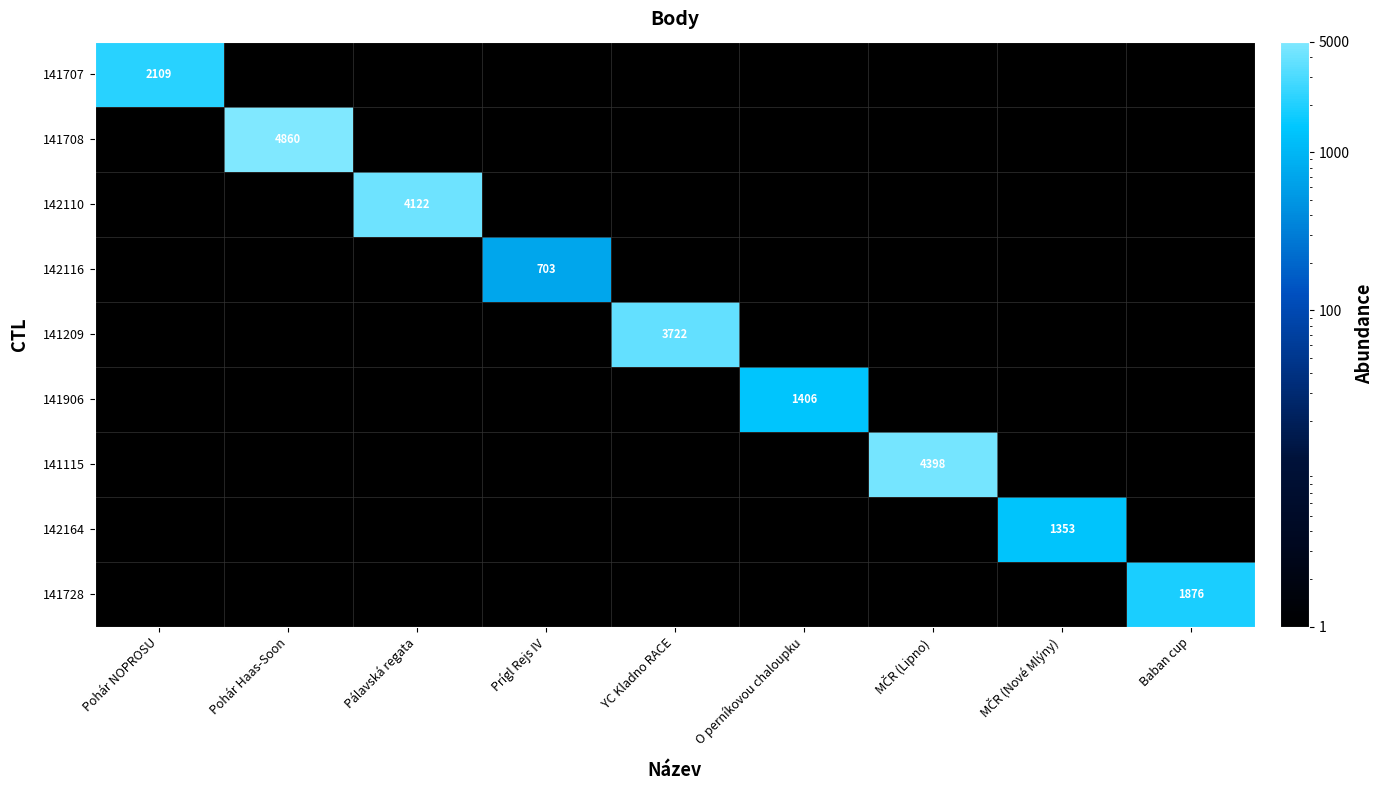

Which has a higher value, MČR (Nové Mlýny) or Pálavská regata?

Pálavská regata